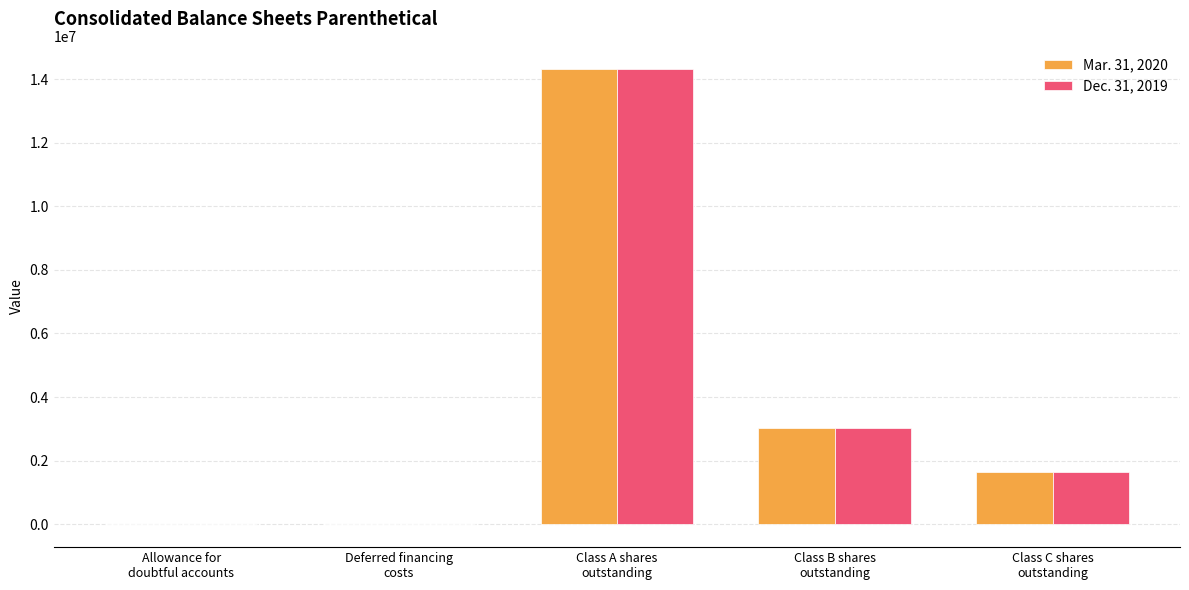

What is the maximum value shown in the chart?

14330220